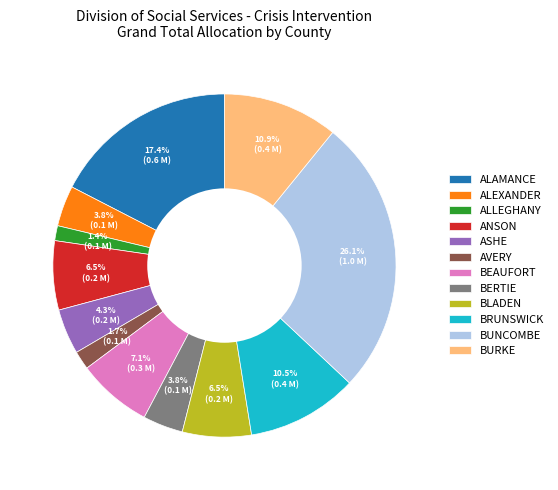

Is the sum of BEAUFORT and ASHE greater than half?

No